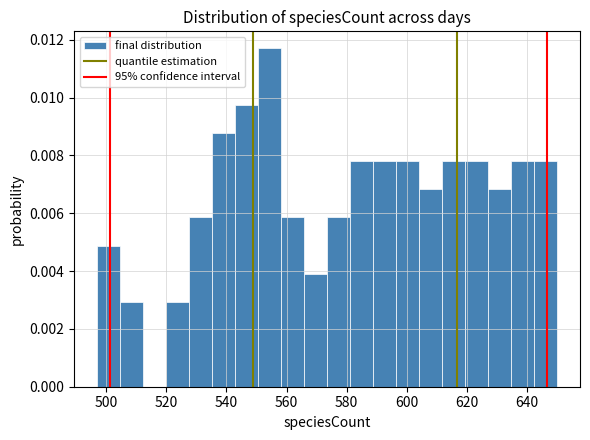

Around what value on the x-axis is the tallest bar? Give the approximate position of its centre, as read against the axis.

554